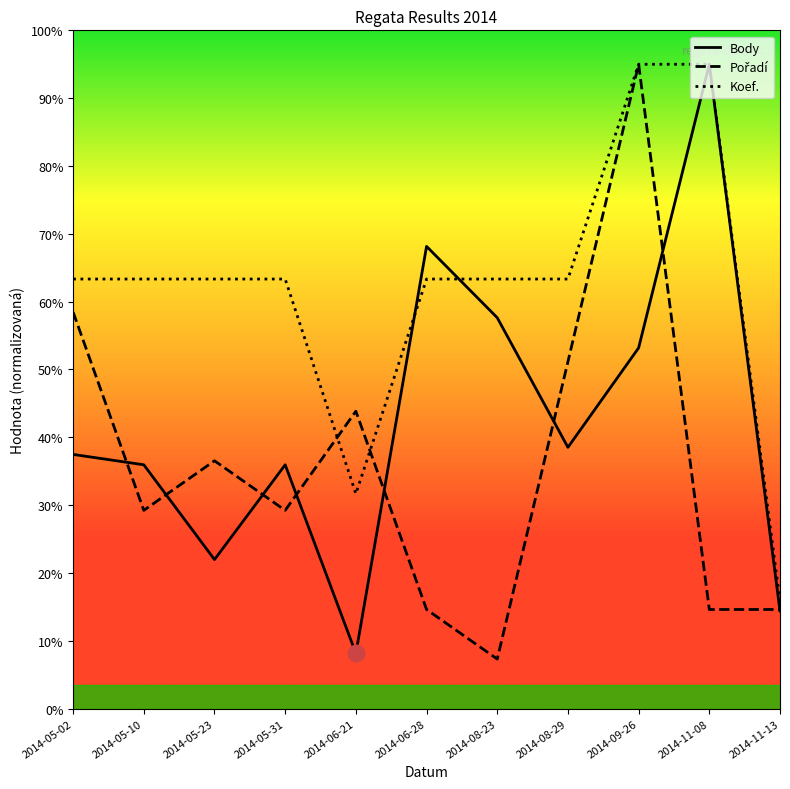

Reading left to right, what are all the values shown in this chart?

Body: 2273.5	2180.6	1332.8	2180.6	493.8	4134.0	3496.0	2336.9	3226.2	5762.9	874.0
Pořadí: 3546.4	1773.2	2216.5	1773.2	2659.8	886.6	443.3	3103.1	5762.9	886.6	886.6
Koef.: 3842.0	3842.0	3842.0	3842.0	1921.0	3842.0	3842.0	3842.0	5762.9	5762.9	960.5